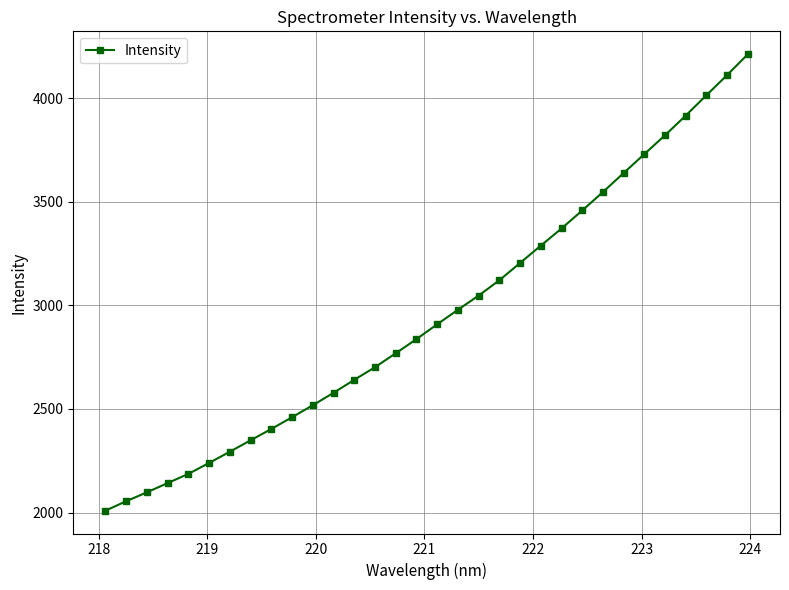

What is the greatest value displayed?

4211.9